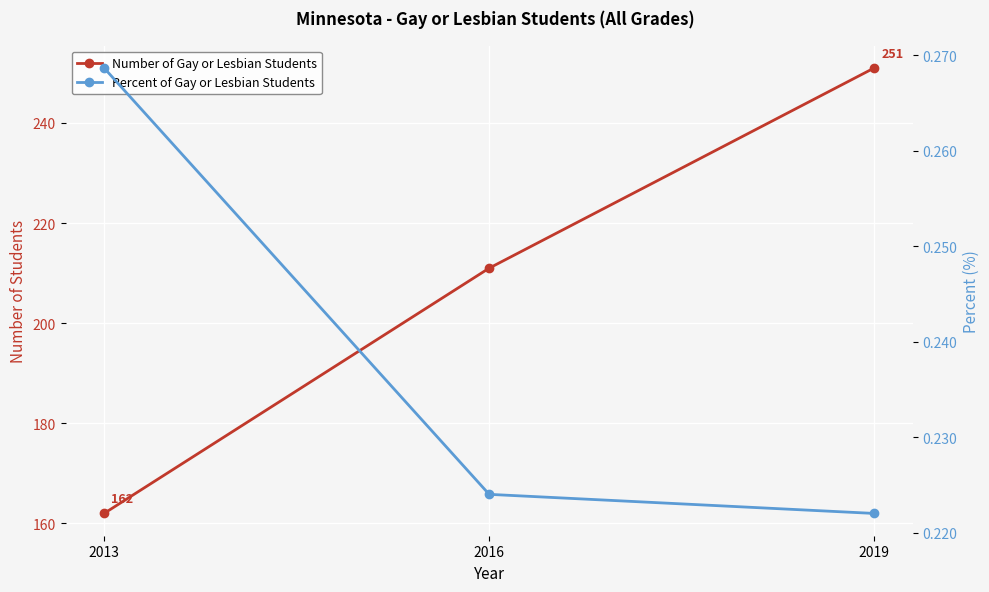

Where is Number of Gay or Lesbian Students nearest to the value 206?

2016